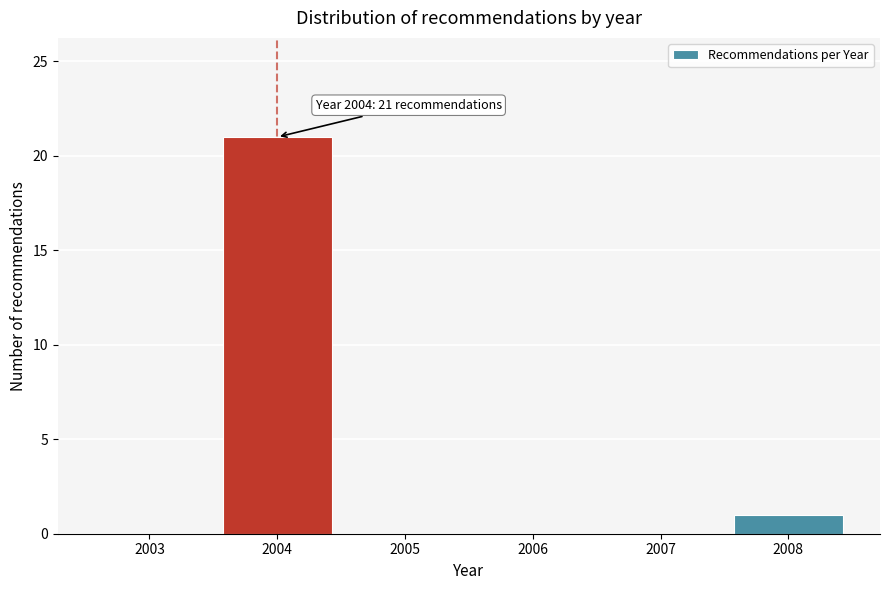

Reading left to right, extract all data points from this chart.

2003=0	2004=21	2005=0	2006=0	2007=0	2008=1